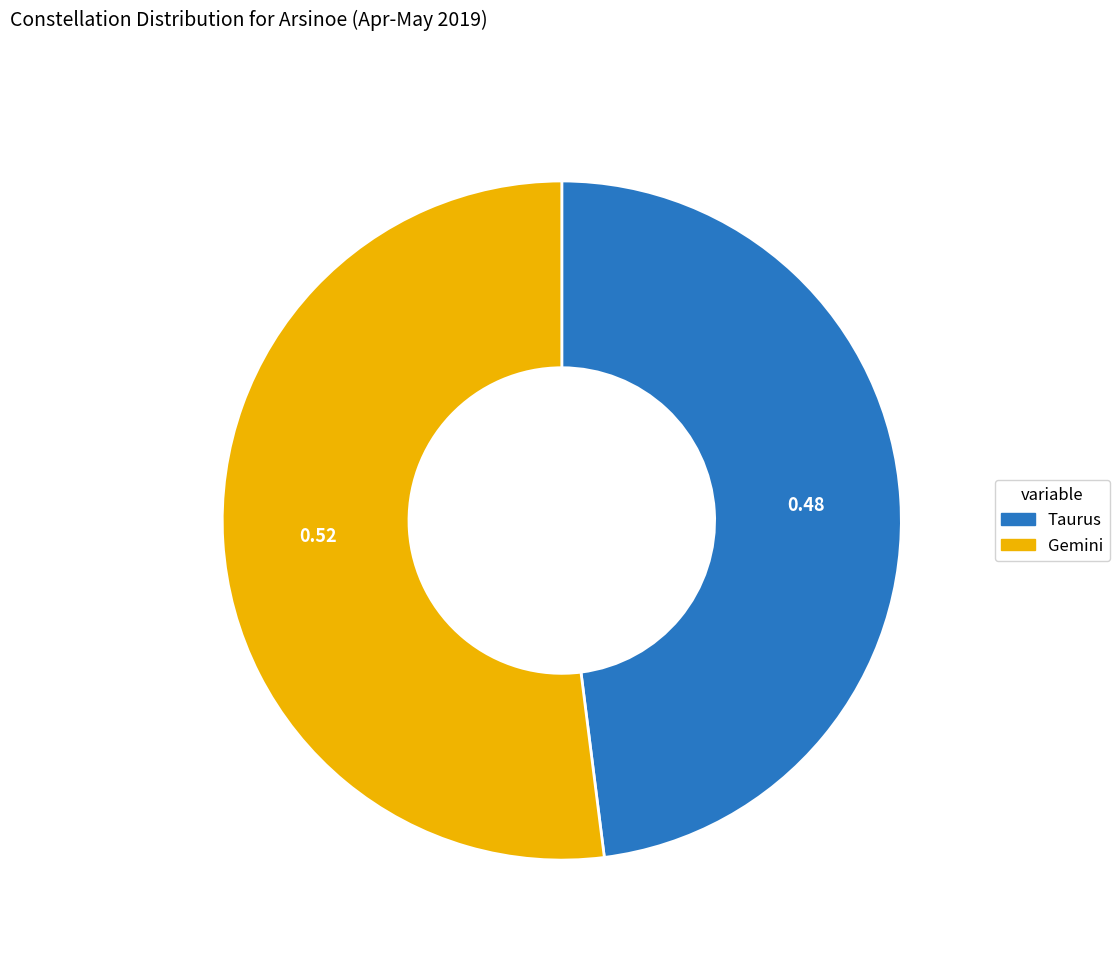

Between Taurus and Gemini, which is larger?

Gemini